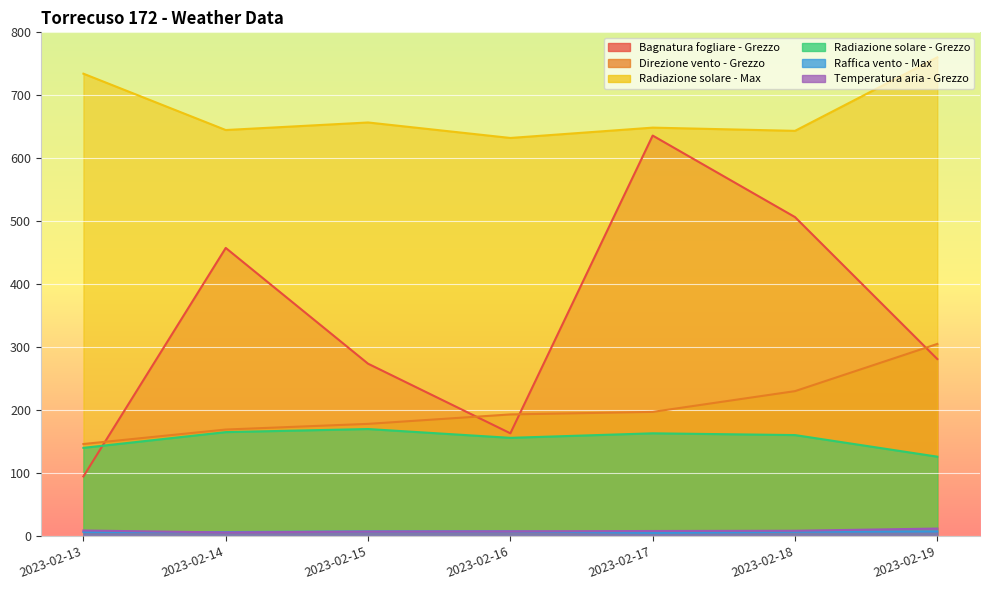

Reading left to right, extract all data points from this chart.

Bagnatura fogliare - Grezzo: 94.5	457.5	273.6	163.0	636.0	506.5	281.0
Direzione vento - Grezzo: 146.0	169.0	178.0	193.0	197.0	230.0	305.0
Radiazione solare - Max: 734.3	644.8	656.8	632.2	648.6	643.5	760.3
Radiazione solare - Grezzo: 139.9	164.9	169.8	155.8	163.0	160.2	125.9
Raffica vento - Max: 6.2	6.1	7.2	7.4	4.9	6.6	7.1
Temperatura aria - Grezzo: 8.6	5.5	6.9	7.3	7.8	8.2	11.7